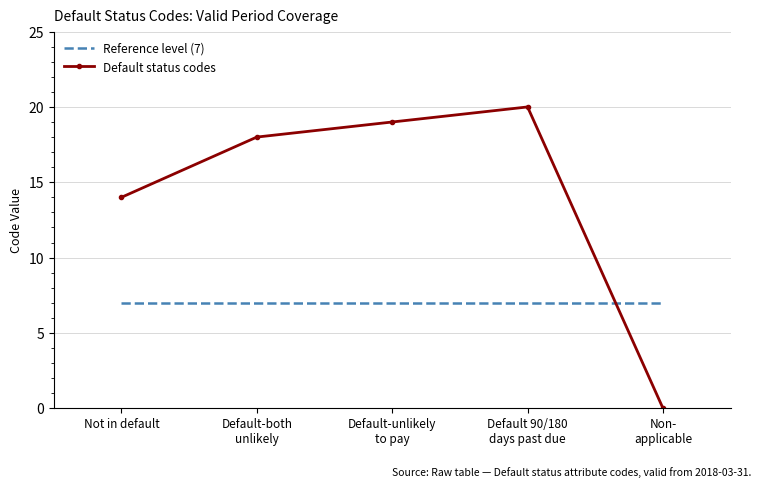

Reading right to left, list all the values displayed in this chart.

Reference level (7): Non-
applicable=7	Default 90/180
days past due=7	Default-unlikely
to pay=7	Default-both
unlikely=7	Not in default=7
Default status codes: Non-
applicable=0	Default 90/180
days past due=20	Default-unlikely
to pay=19	Default-both
unlikely=18	Not in default=14